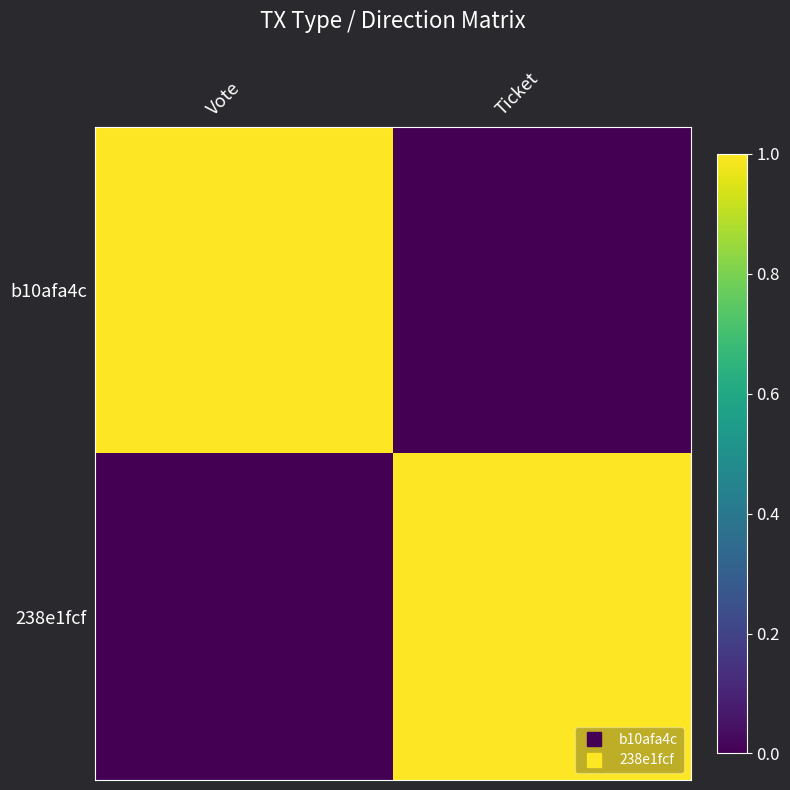

Reading right to left, extract all data points from this chart.

b10afa4c: Ticket=0	Vote=1
238e1fcf: Ticket=1	Vote=0